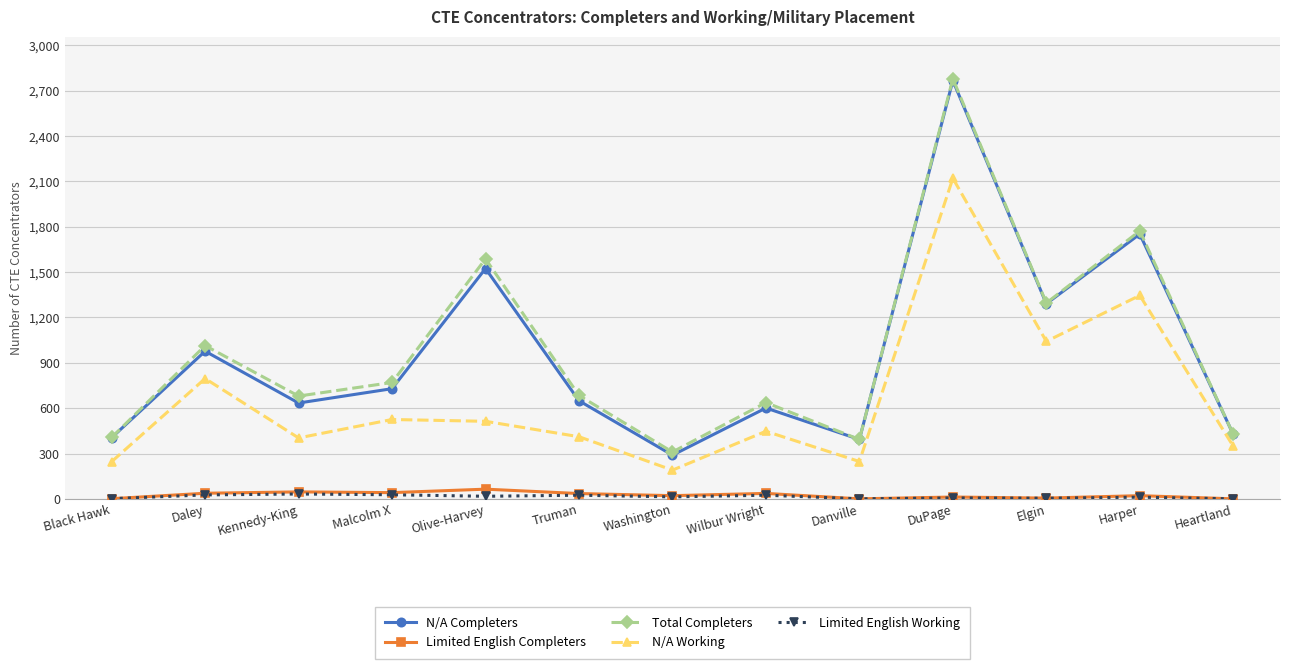

Between Olive-Harvey and Truman, which series saw the biggest shift?

Total Completers